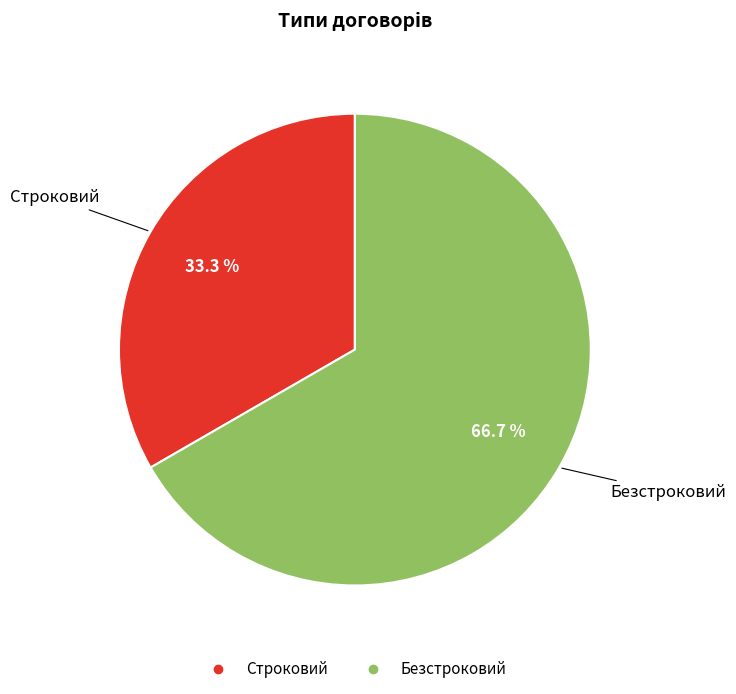

Which slice represents more than half of the pie?

Безстроковий